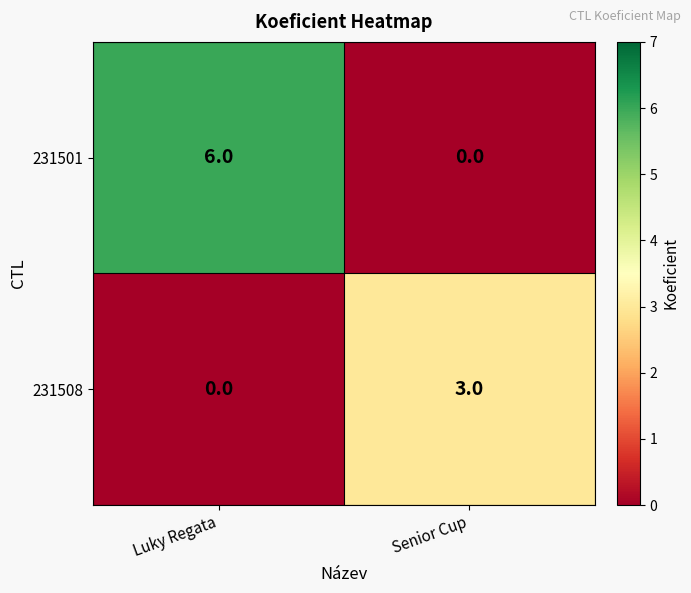

At which category is the sum across all series the highest?

Luky Regata